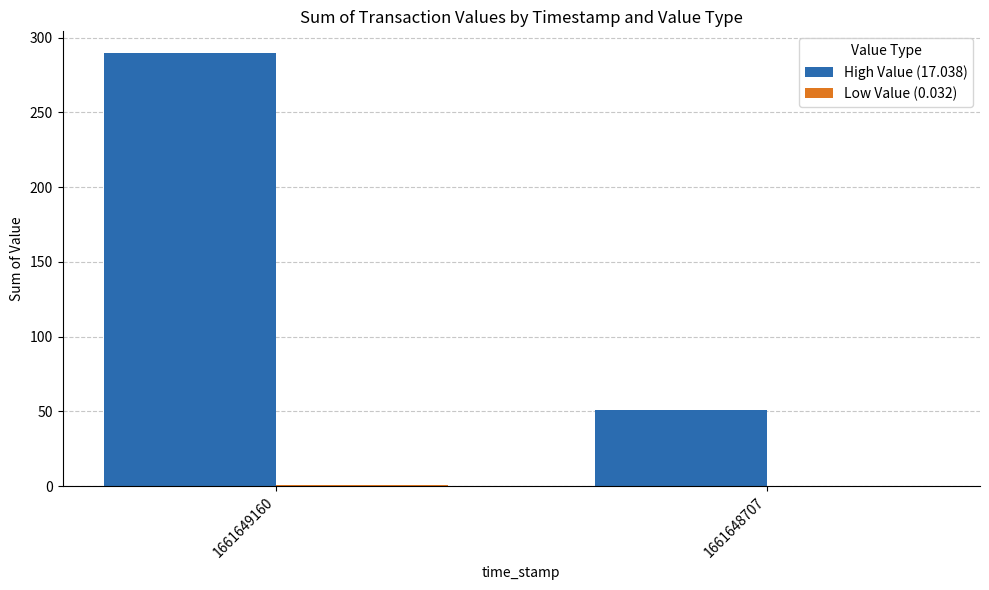

What is the sum of all High Value (17.038) values?

340.8